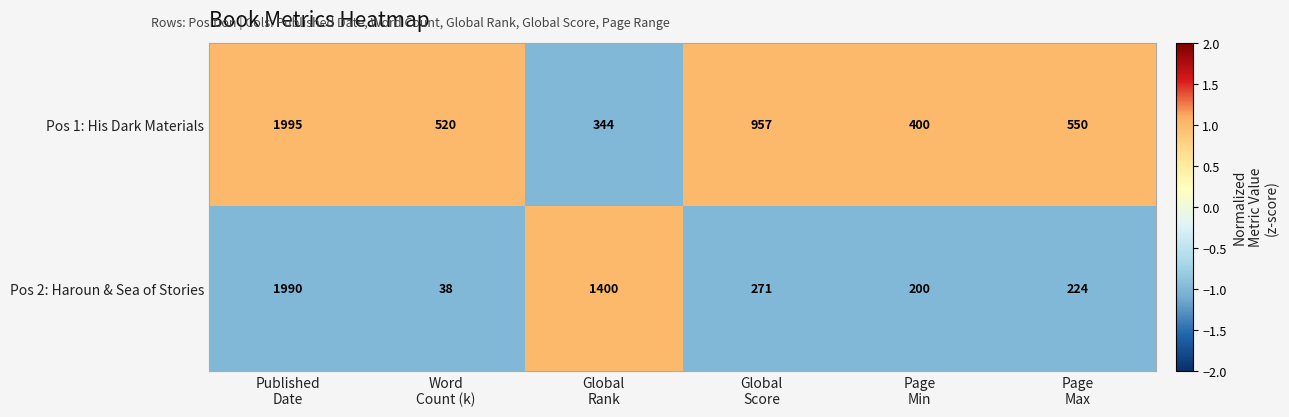

Which series changed the most between Published
Date and Global
Rank?

Pos 1: His Dark Materials